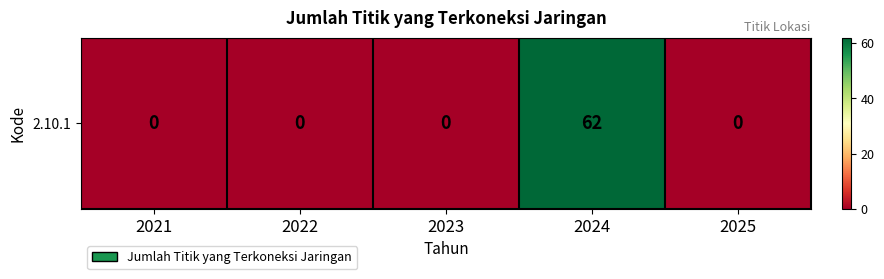

At which label is the value closest to 31?

2021